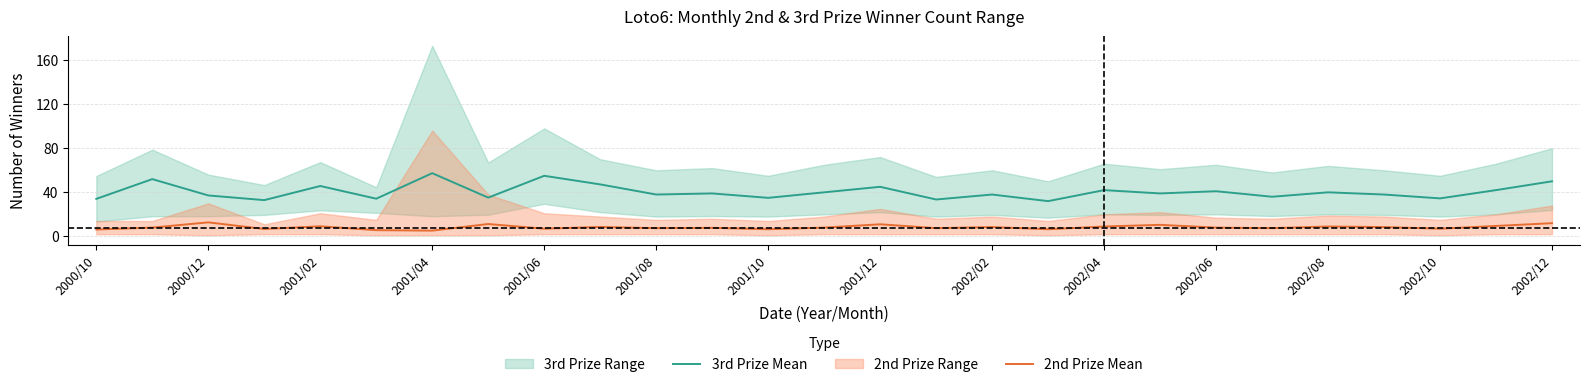

Reading right to left, what are all the values shown in this chart?

3rd Prize Mean: 50.0	42.0	34.5	38.0	40.0	36.0	41.0	39.0	42.0	32.0	38.0	33.5	45.0	40.0	35.0	39.0	38.0	47.2	55.0	35.2	57.4	34.2	45.7	32.9	37.2	52.0	34.1
2nd Prize Mean: 12.0	9.5	7.0	8.5	9.0	7.5	8.0	10.5	9.0	6.5	8.5	7.5	11.0	8.0	6.5	7.8	7.5	8.6	7.0	11.2	5.2	5.7	9.2	6.8	12.8	8.0	6.2